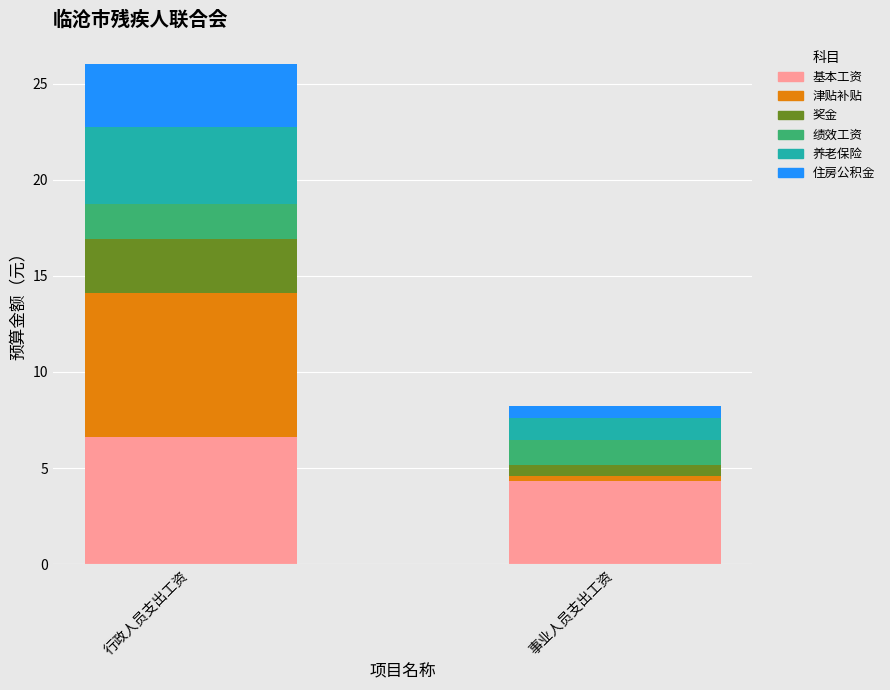

What is the sum of the 基本工资 values at 事业人员支出工资 and 行政人员支出工资?

11.0